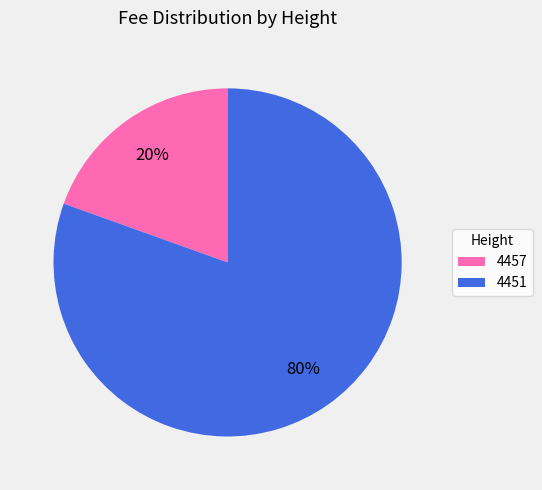

How many slices are in this pie chart?

2